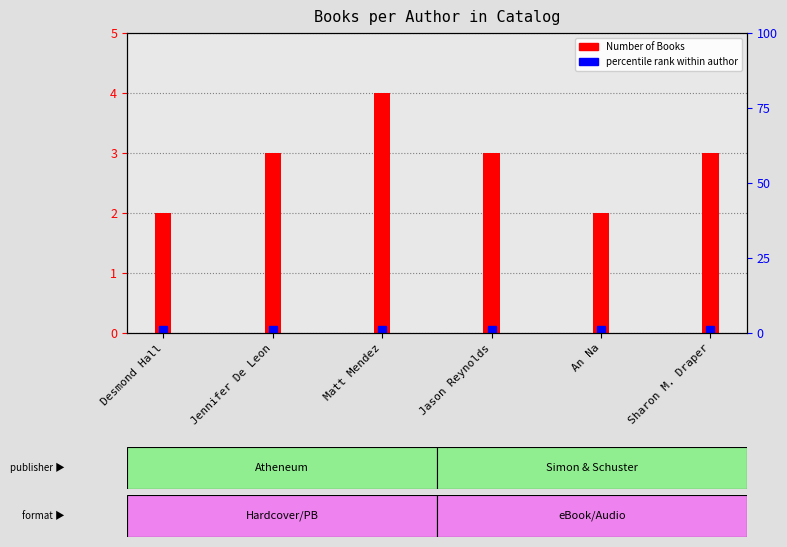

What is the smallest value displayed?

2